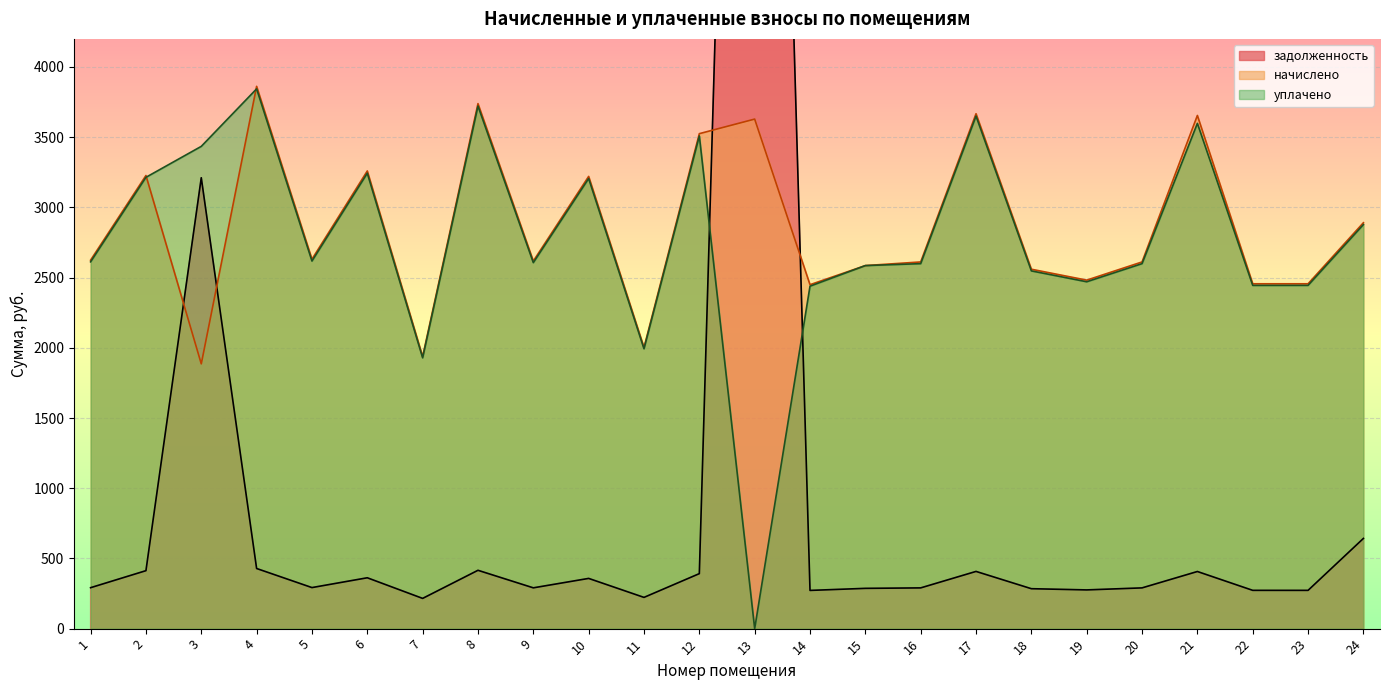

Between which two adjacent categories do задолженность and начислено first intersect?

2 and 3